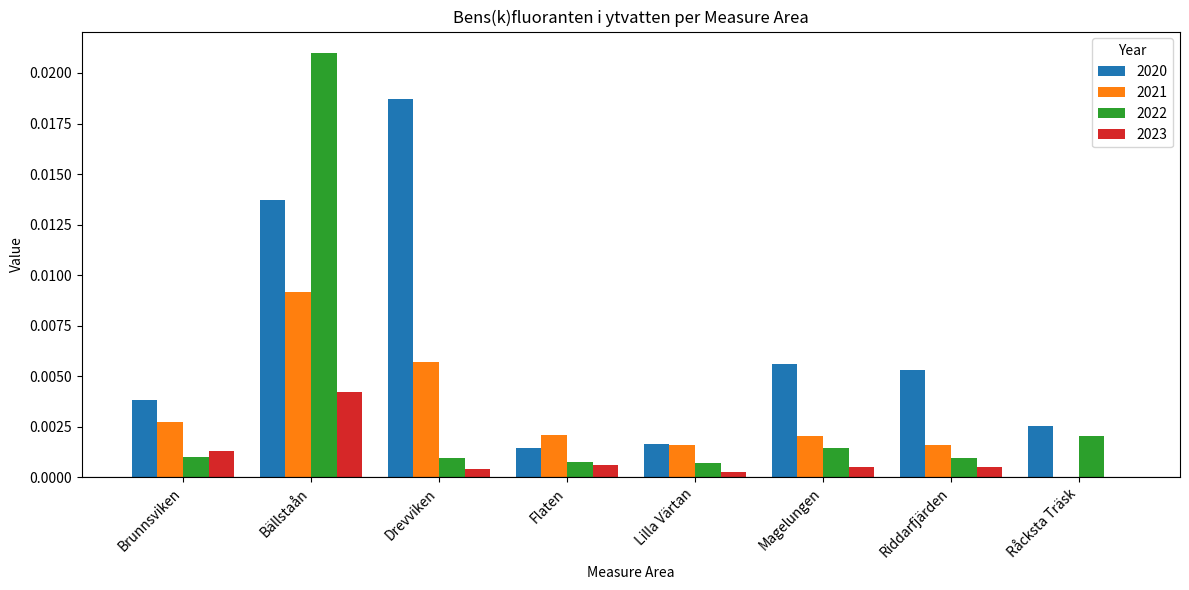

The value of 2023 at Magelungen is 0.0. True or false?

True